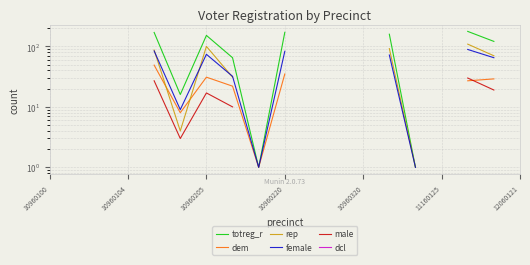

True or false: totreg_r and dcl cross at least once.

False